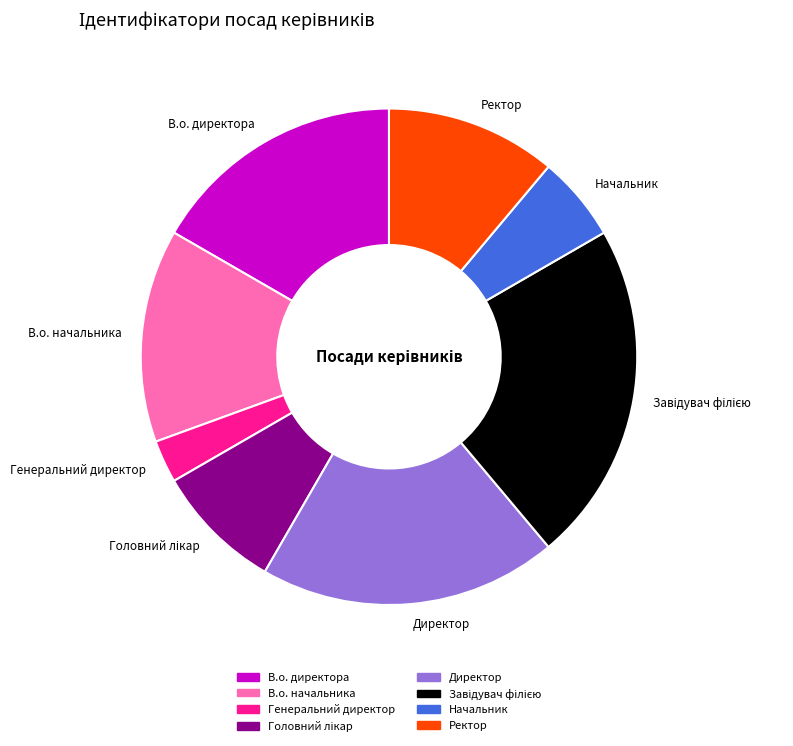

What is the ratio of the value at Директор to the value at В.о. директора?

1.2